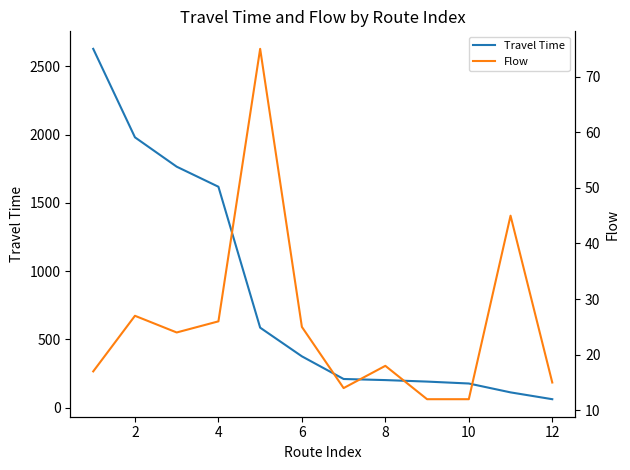

How many data points in Flow are above 24?

5